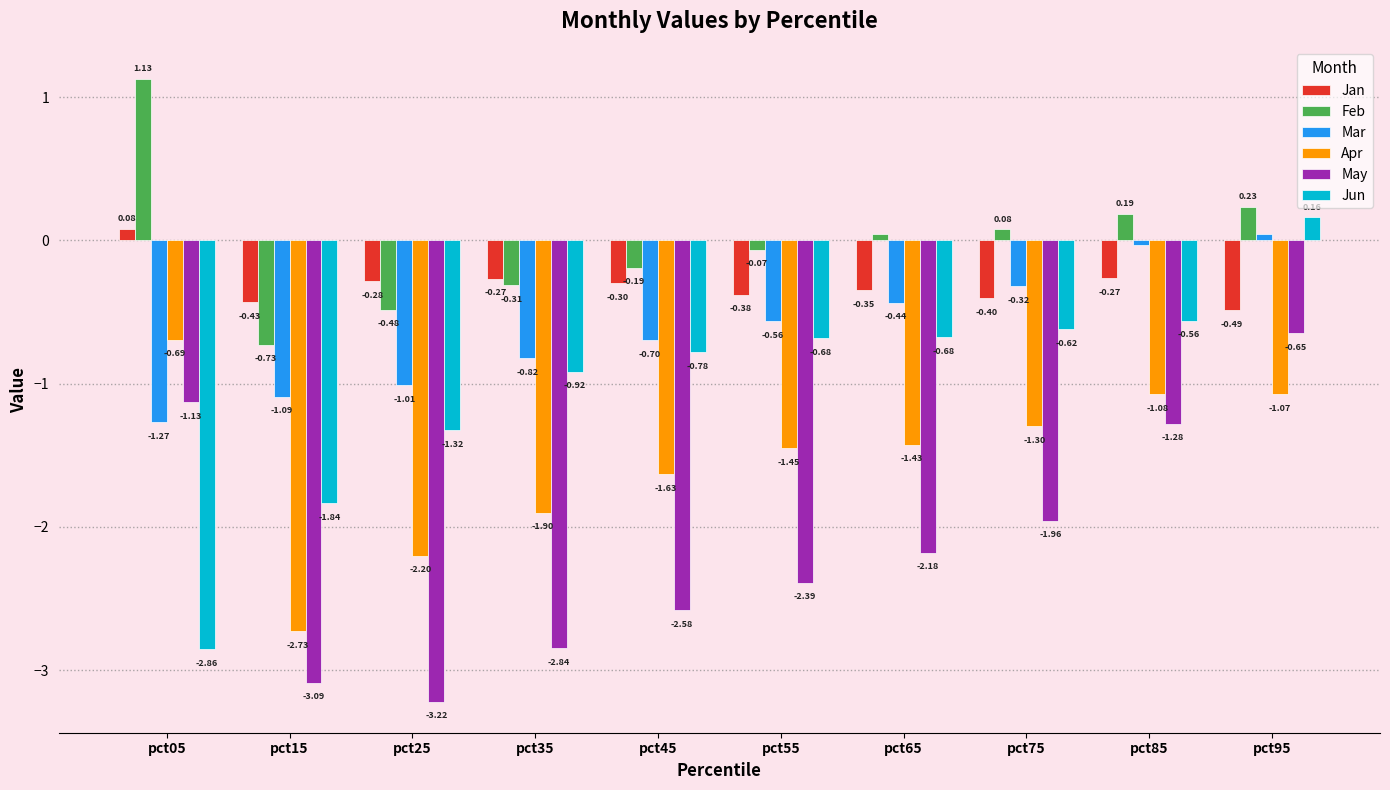

What is the difference between the highest and lowest values at pct75?

2.0